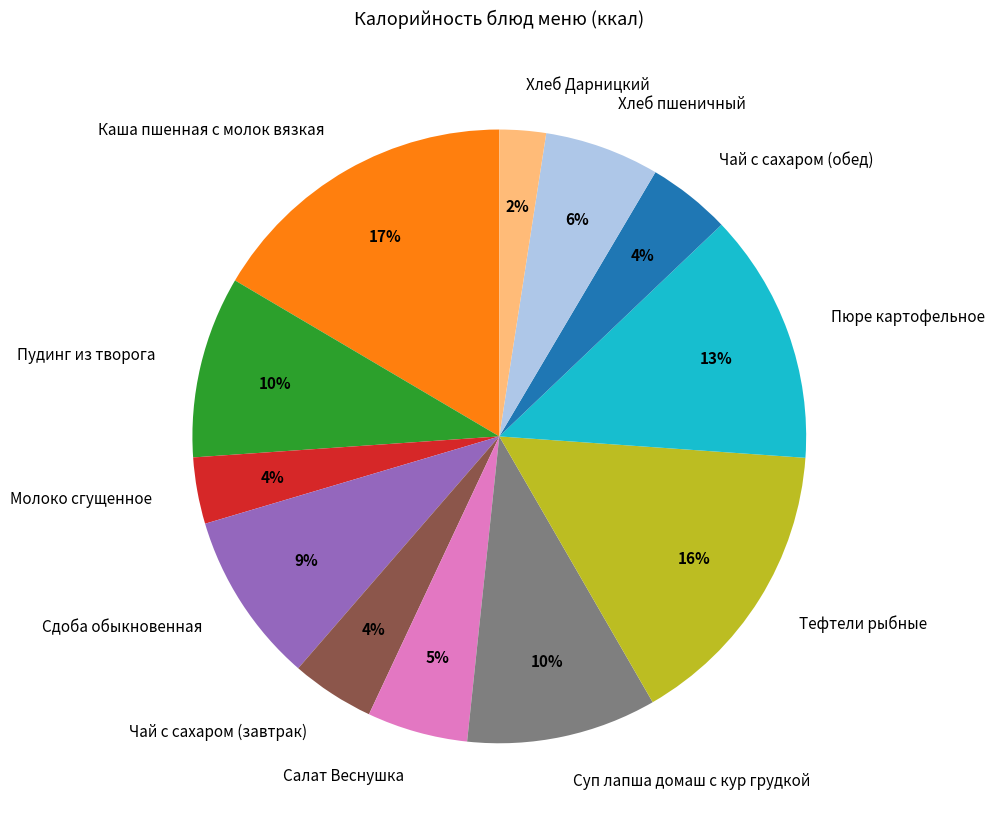

Between Каша пшенная с молок вязкая and Хлеб Дарницкий, which is larger?

Каша пшенная с молок вязкая